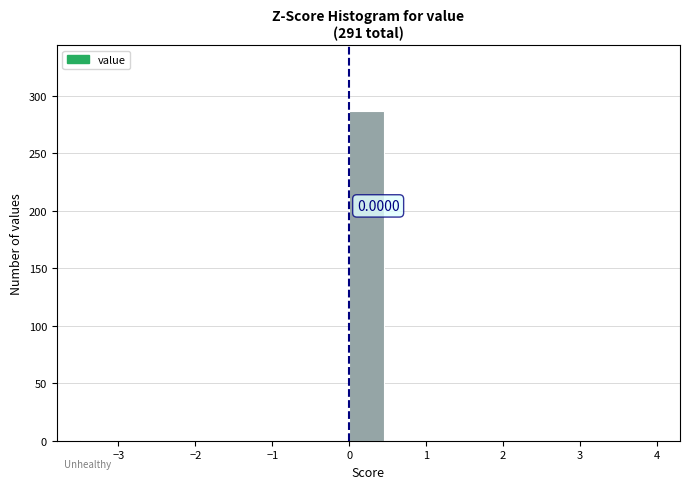

Which range on the x-axis has the tallest bar?

0.0 to 0.5